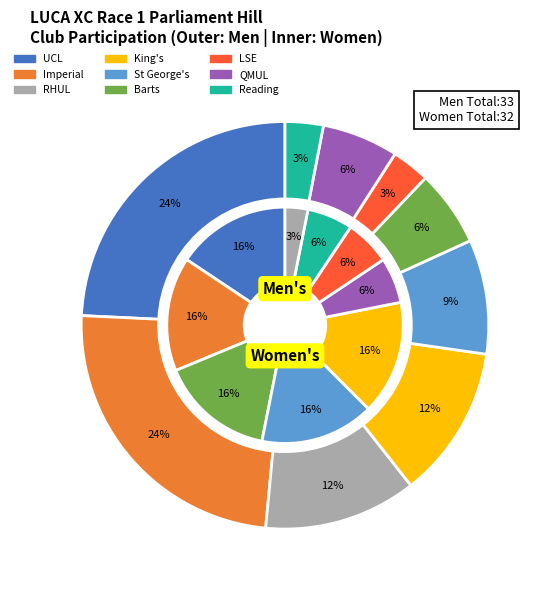

Is there a majority slice in this chart?

No